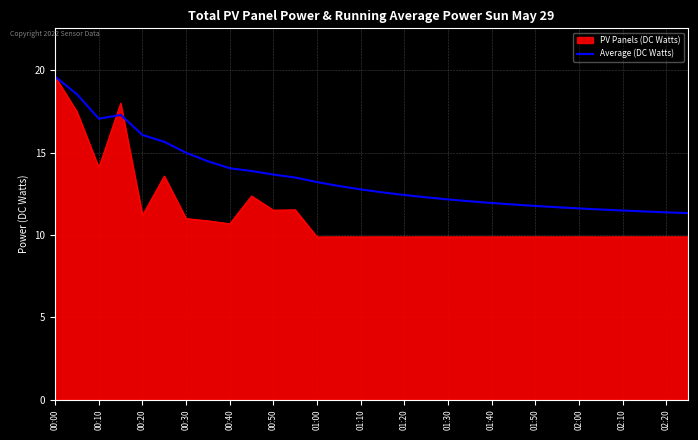

What is the maximum value shown in the chart?

19.6